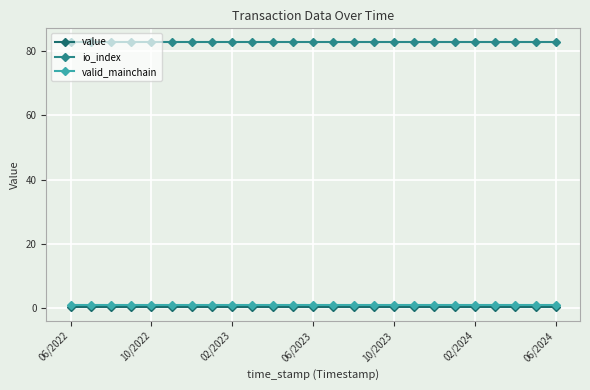

How many lines are shown in the chart?

3